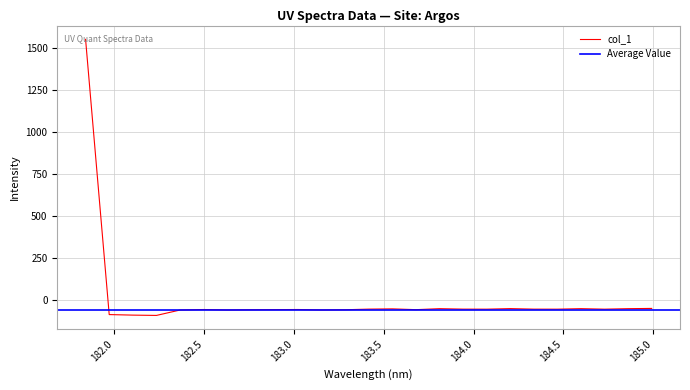

The chart shows a value of -60.9 at 182.6299929592. True or false?

True